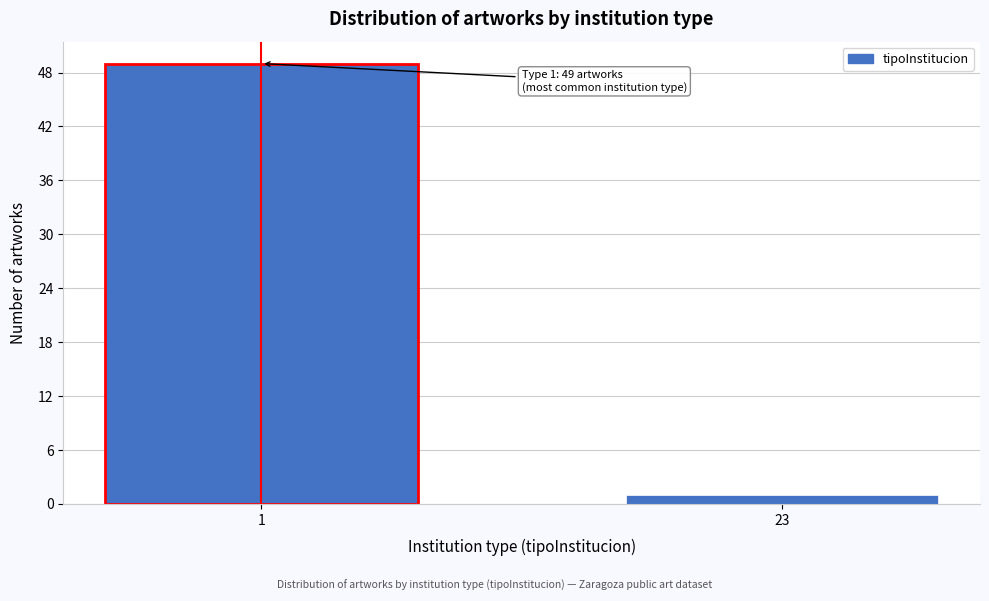

Reading left to right, extract all data points from this chart.

49	1